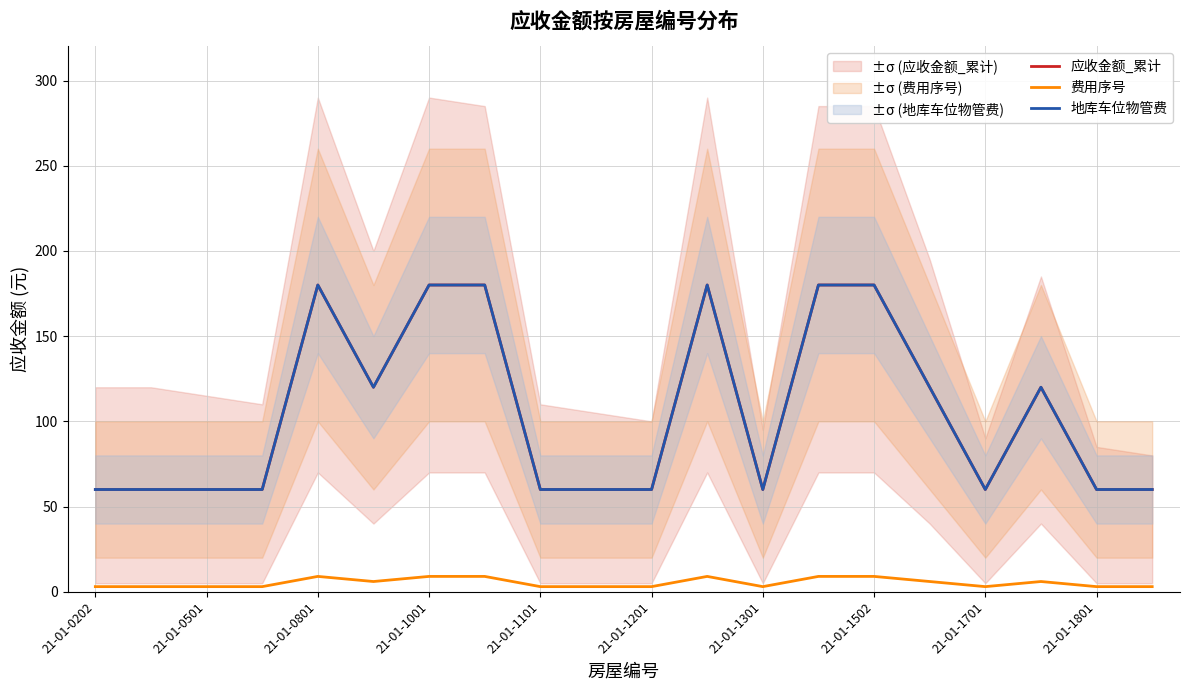

What value does the 应收金额_累计 series have at 21-01-1301, to the nearest 50?

50